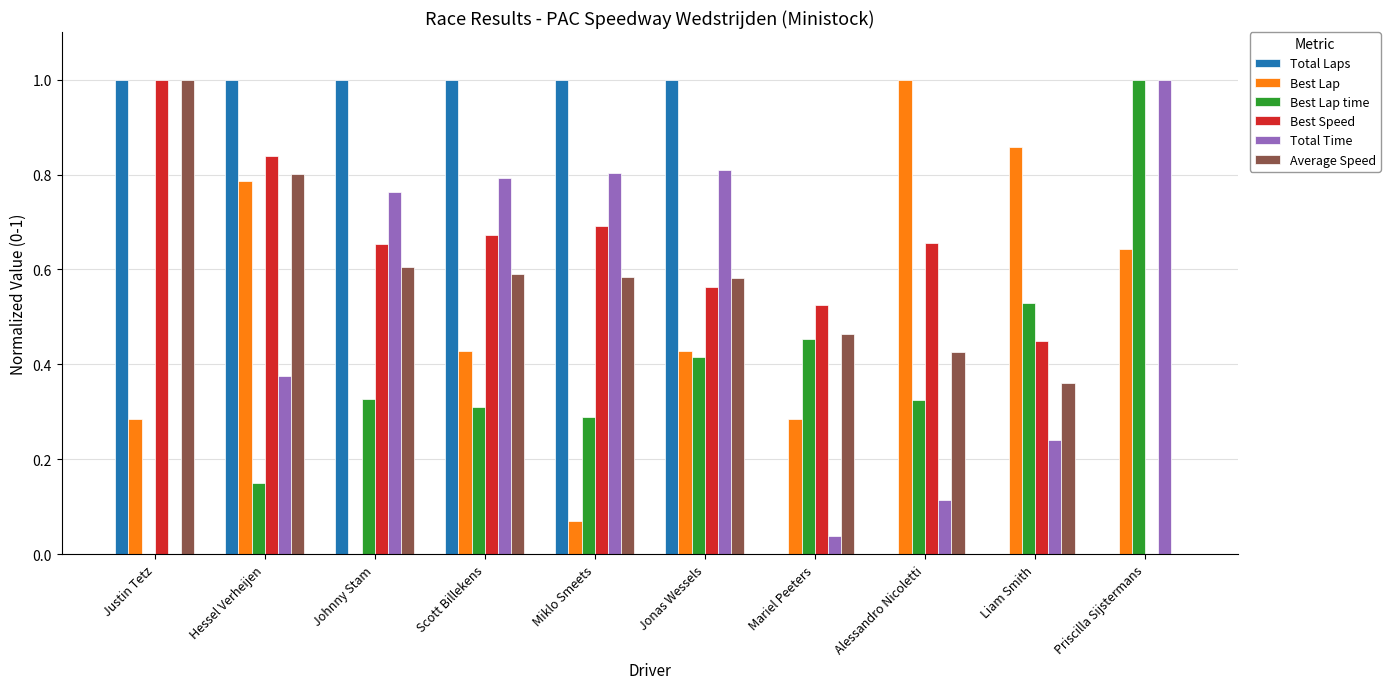

What is the total value across all series at Johnny Stam?

3.3